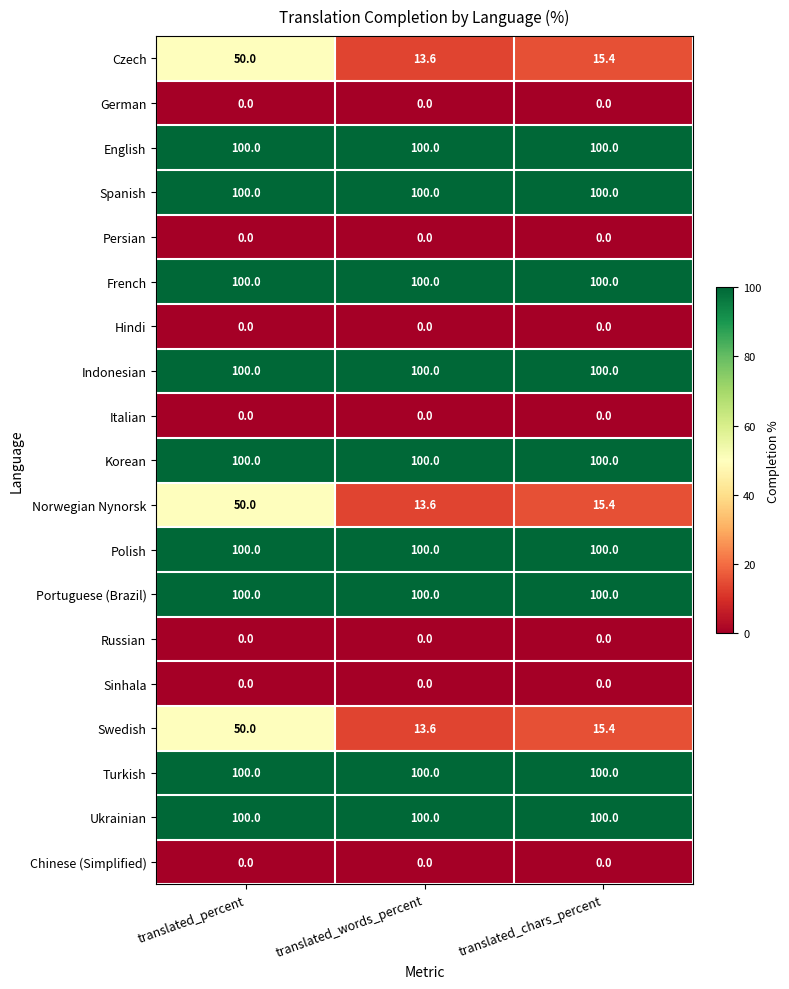

What is the maximum value shown in the chart?

100.0